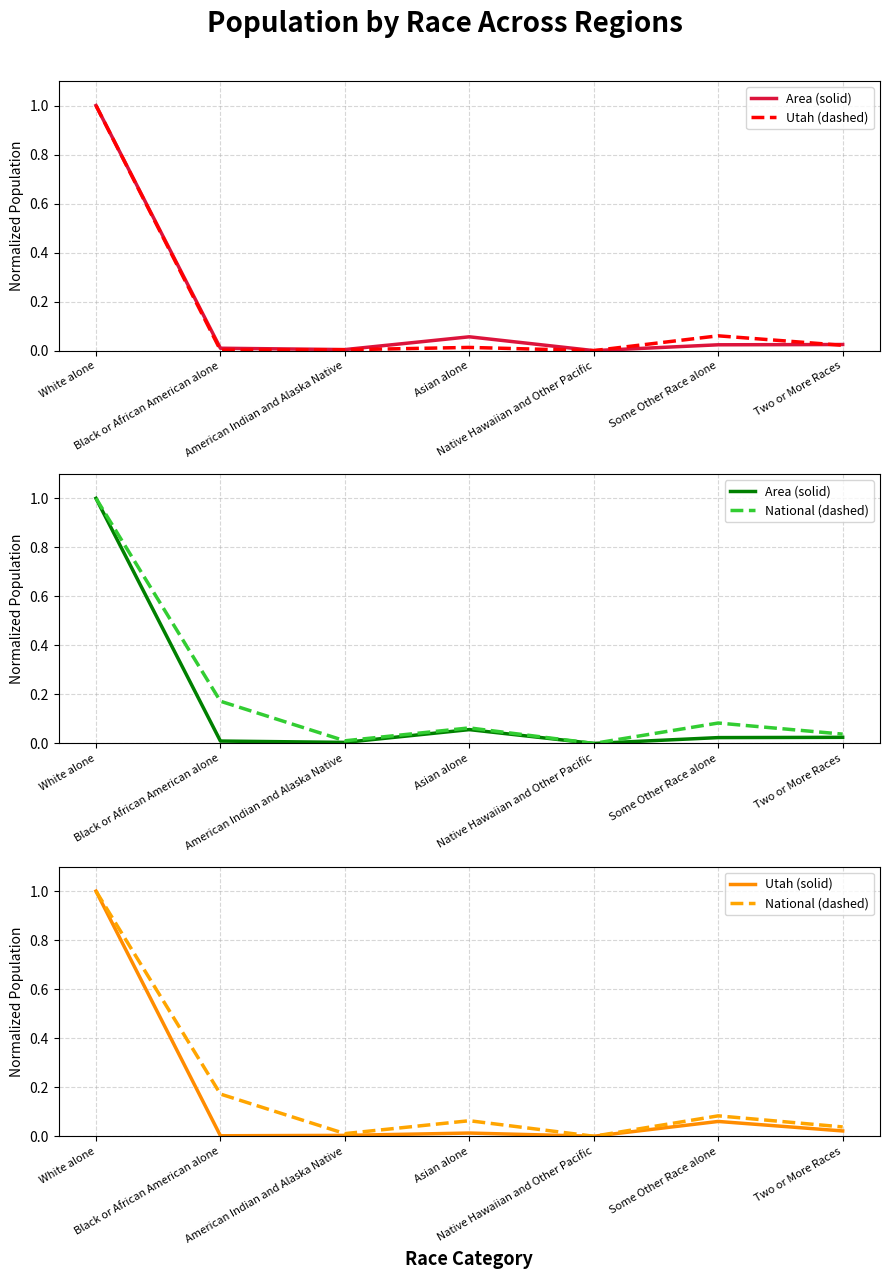

Between Native Hawaiian and Other Pacific and Two or More Races, which series saw the biggest shift?

National (dashed)